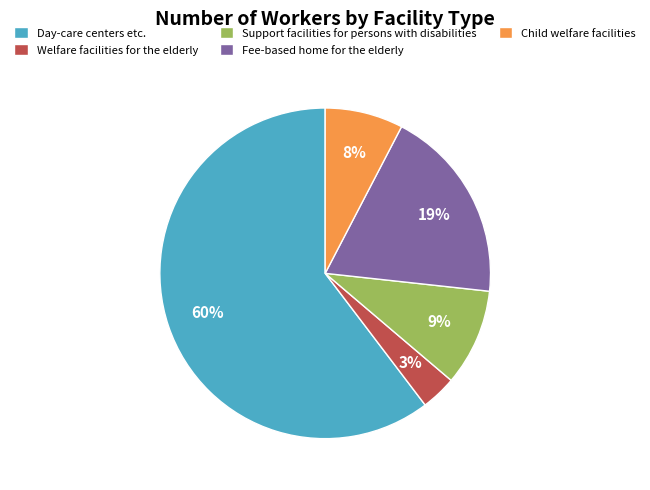

Is it true that Fee-based home for the elderly is 19% of the pie?

True